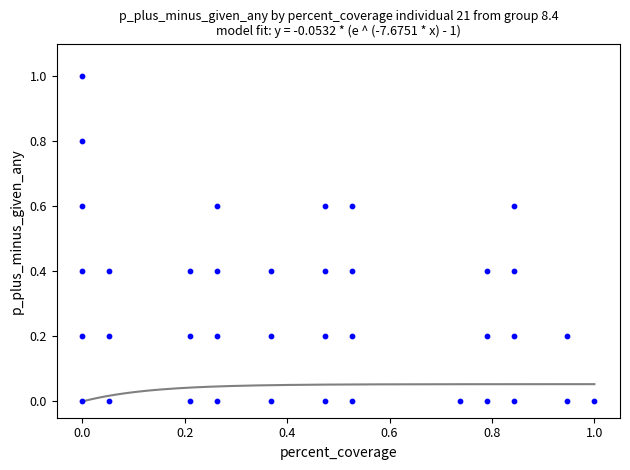

What is the range of Y values (max minus min)?

1.0